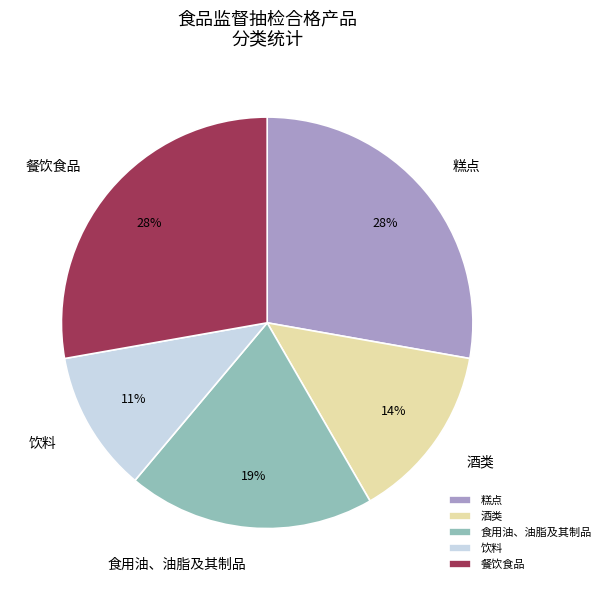

The 酒类 slice represents 23% of the pie. True or false?

False